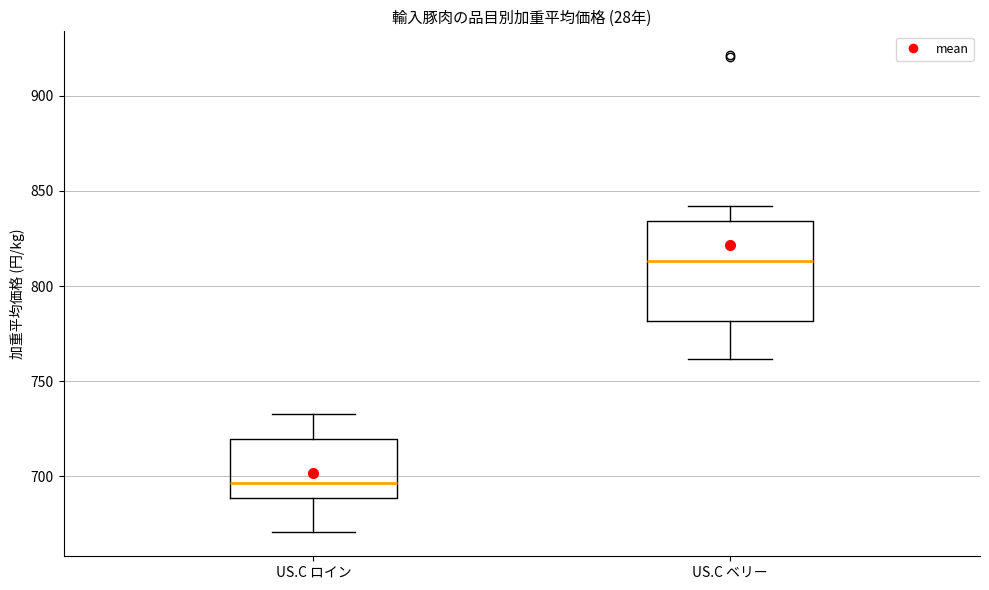

Reading left to right, read every box against the y-axis: the position of its median line, the range the box covers, and the ends of its whiskers. The values are not printed on the chart, so give them approximately, as read against the axis.

US.C ロイン: median 695, box 690 to 720, whiskers 670 to 735
US.C ベリー: median 815, box 780 to 835, whiskers 760 to 840